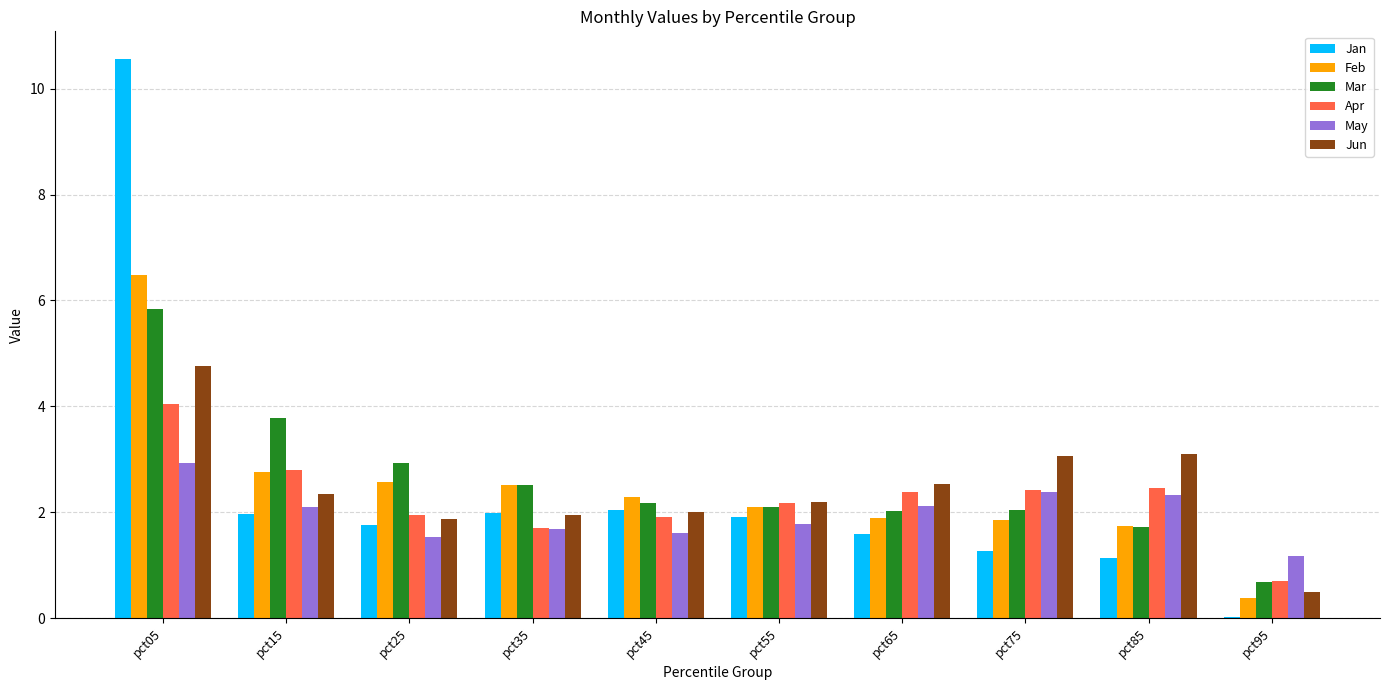

What is the average value of the Jan series?

2.4